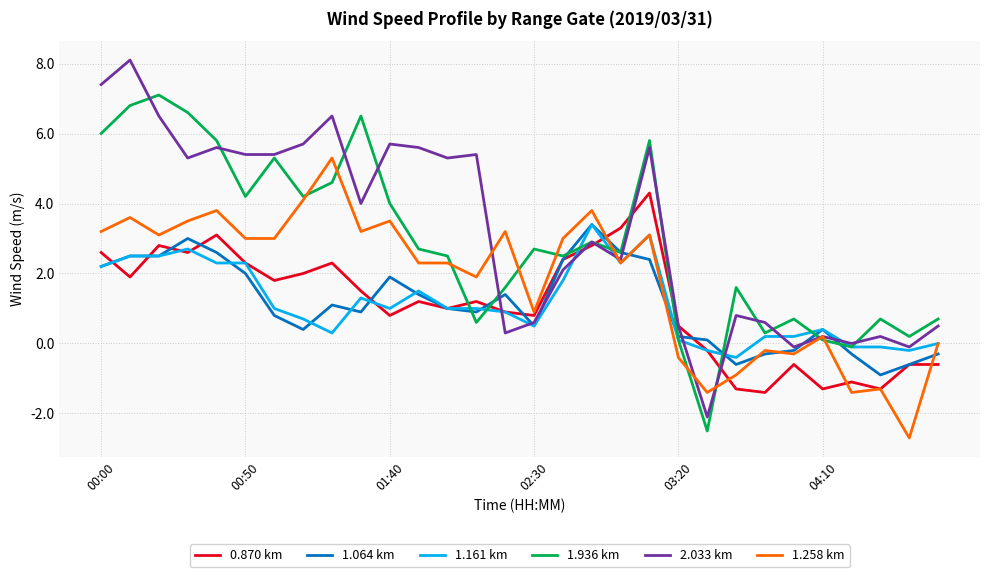

Which series has the largest range (max minus min)?

2.033 km